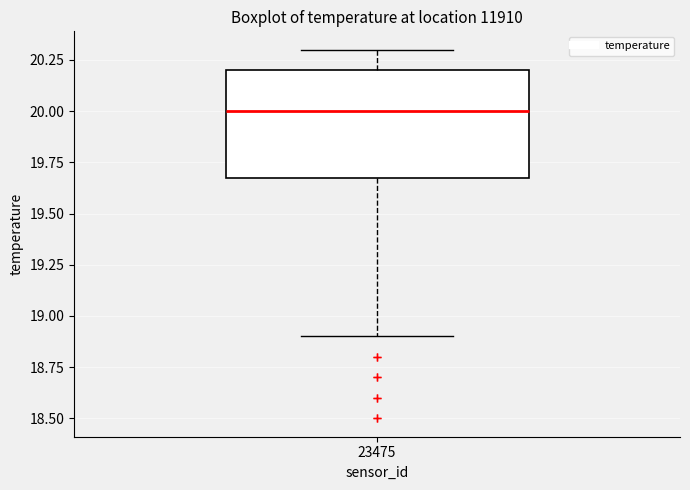

Where is the lower edge of the box at x = 23475 on the y-axis? The values are not printed on the chart, so give them approximately, as read against the axis.

19.7